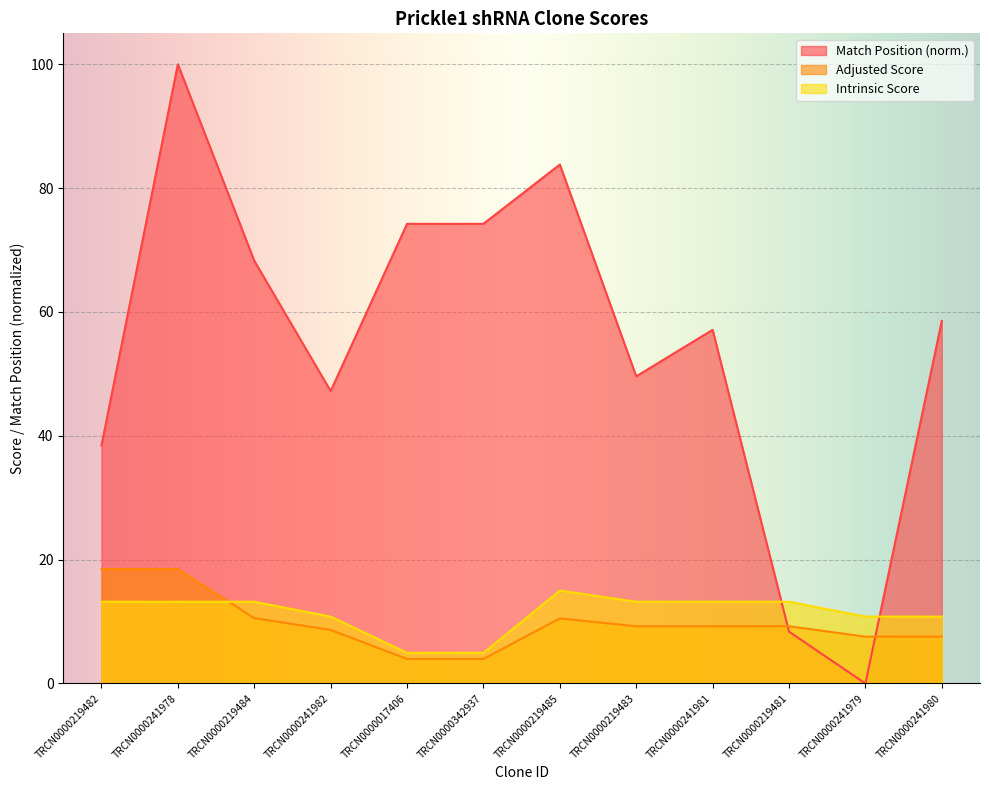

What is the greatest value displayed?

100.0